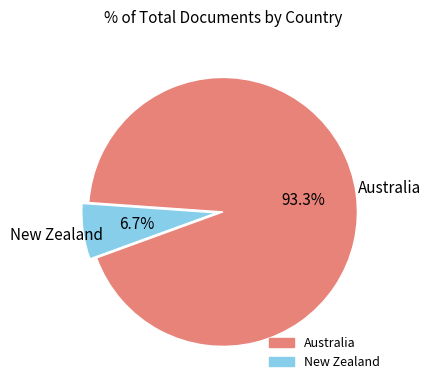

To the nearest percent, what is the difference between the New Zealand and Australia slice percentages?

87%